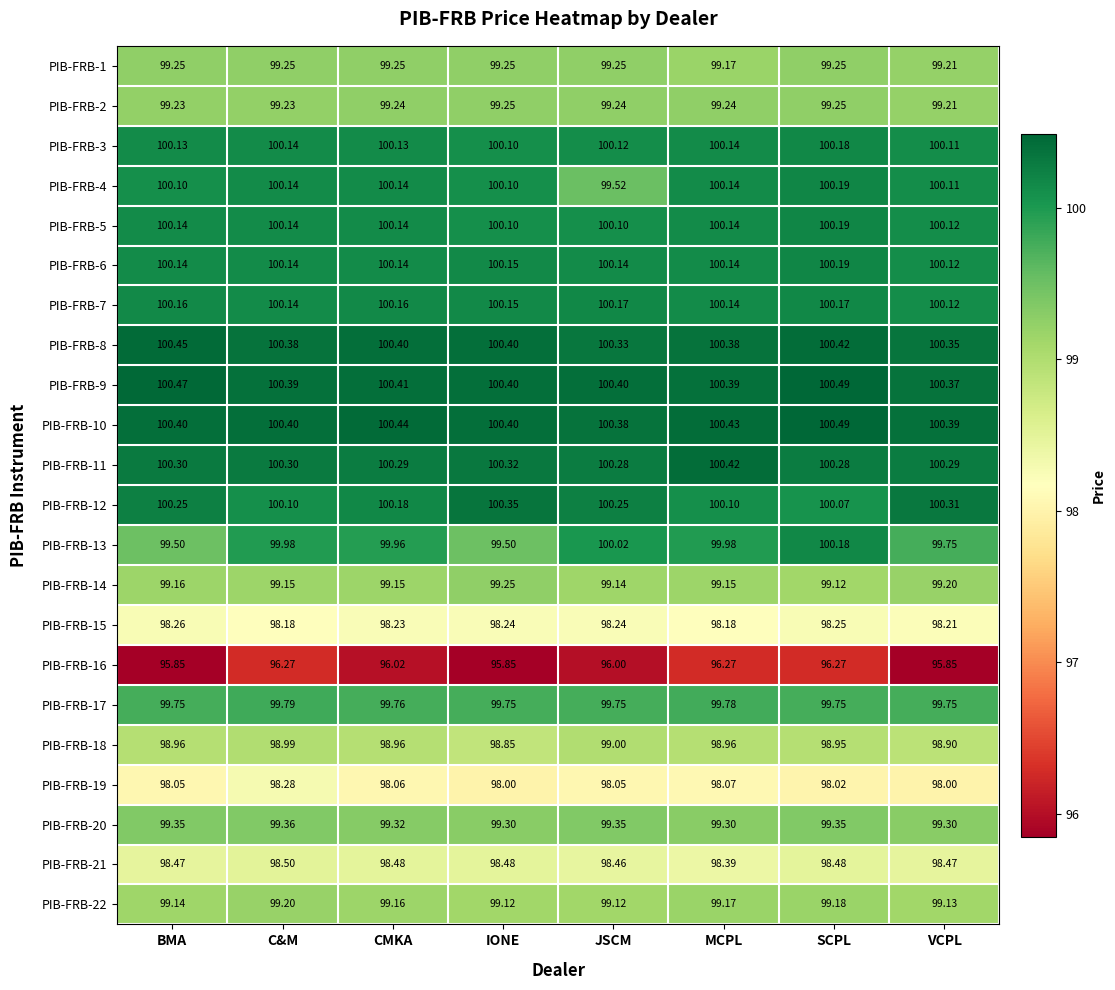

Which category has the highest value across all series?

SCPL